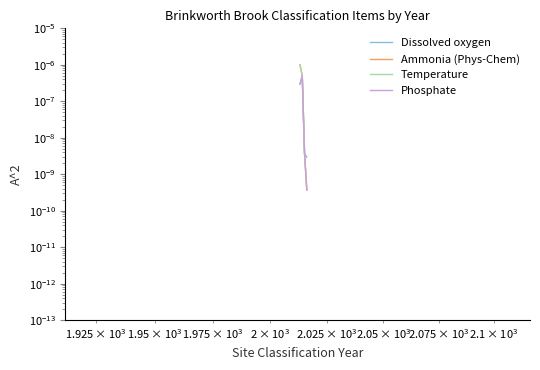

The Ammonia (Phys-Chem) series shows 0.0 at $\mathdefault{10^{3}}$. True or false?

False